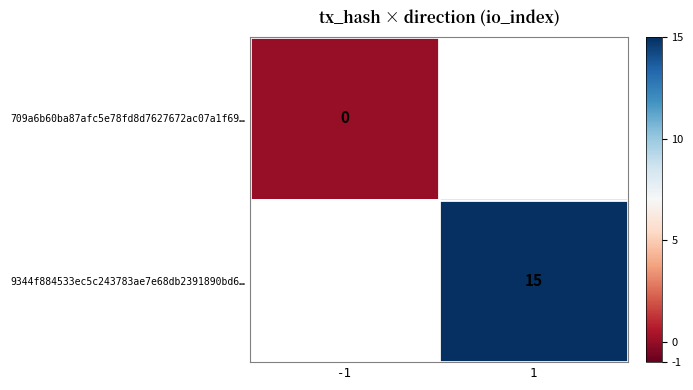

How many series are shown in this chart?

2